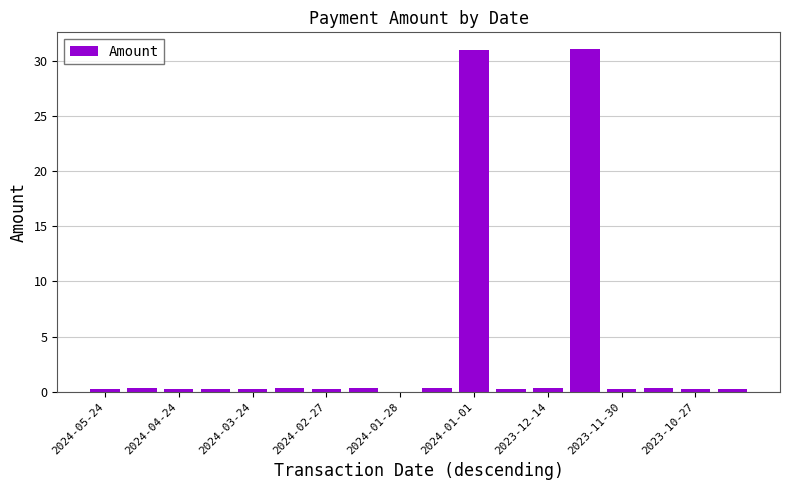

What is the sum of all values?

66.1